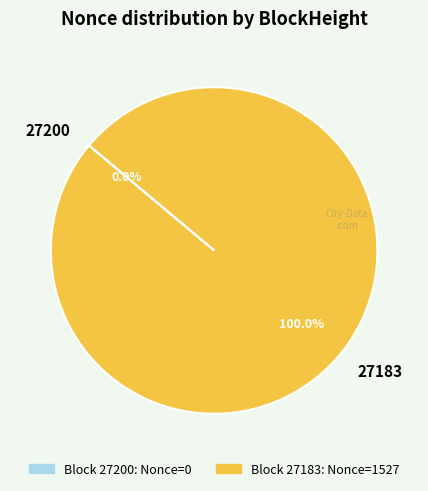

Which slice is the smallest?

27200